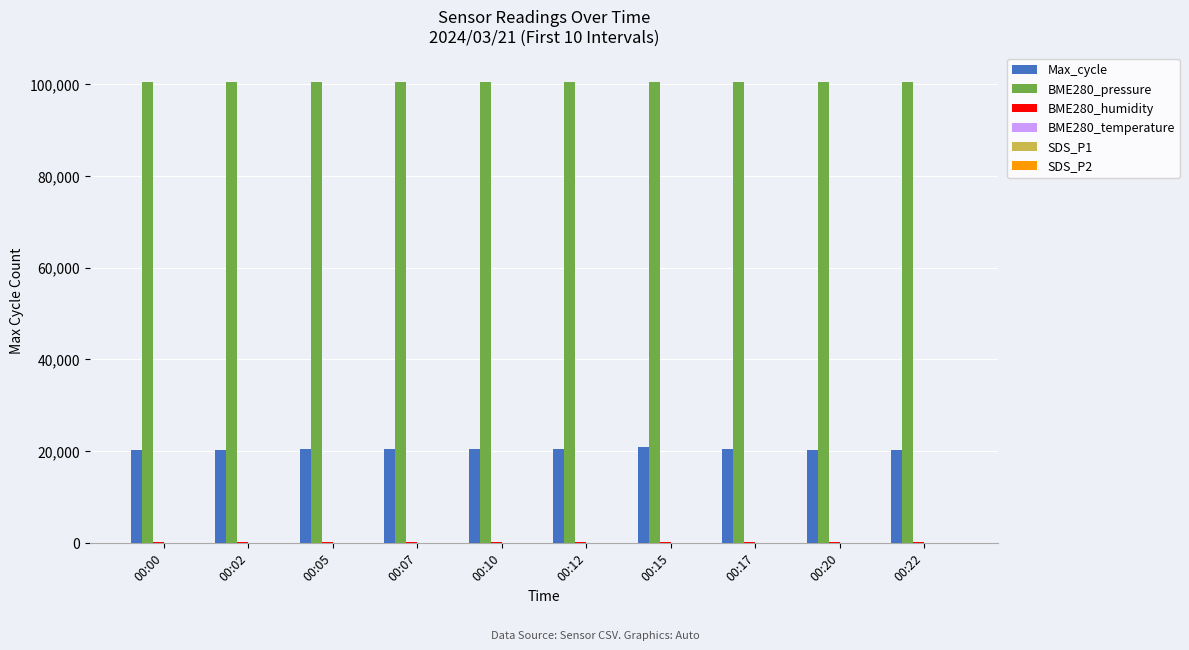

What is the highest value of the BME280_pressure series?

100523.8